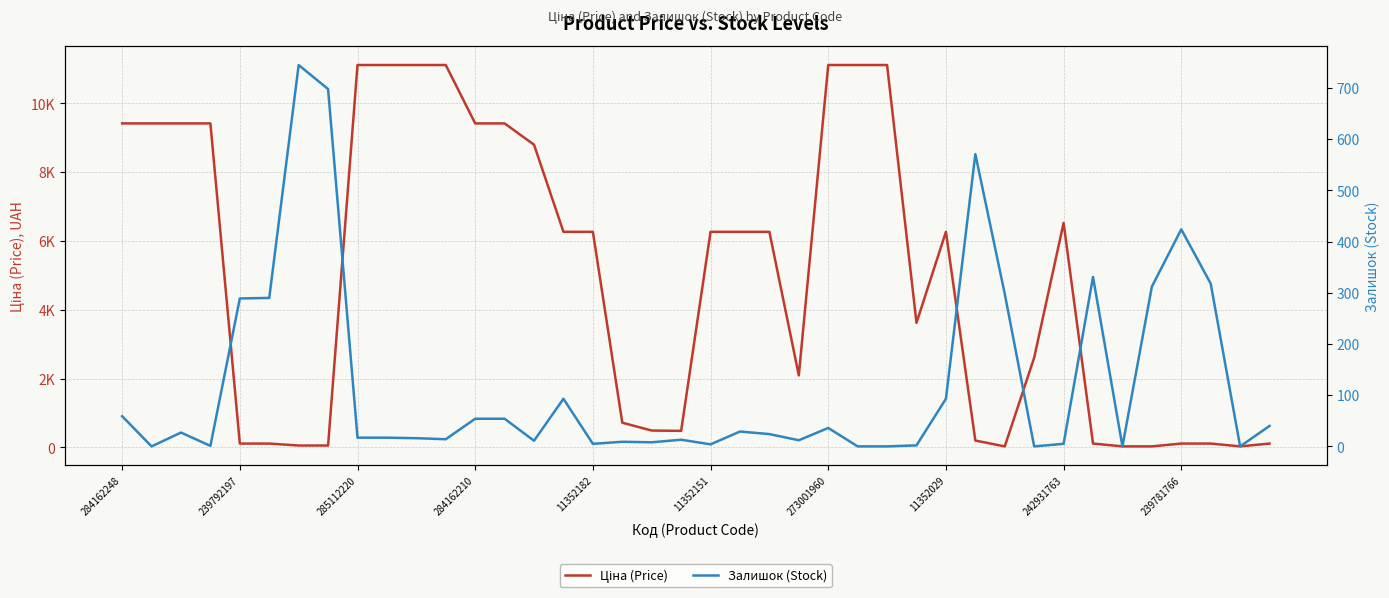

Does the chart display data point markers on the line(s)?

No